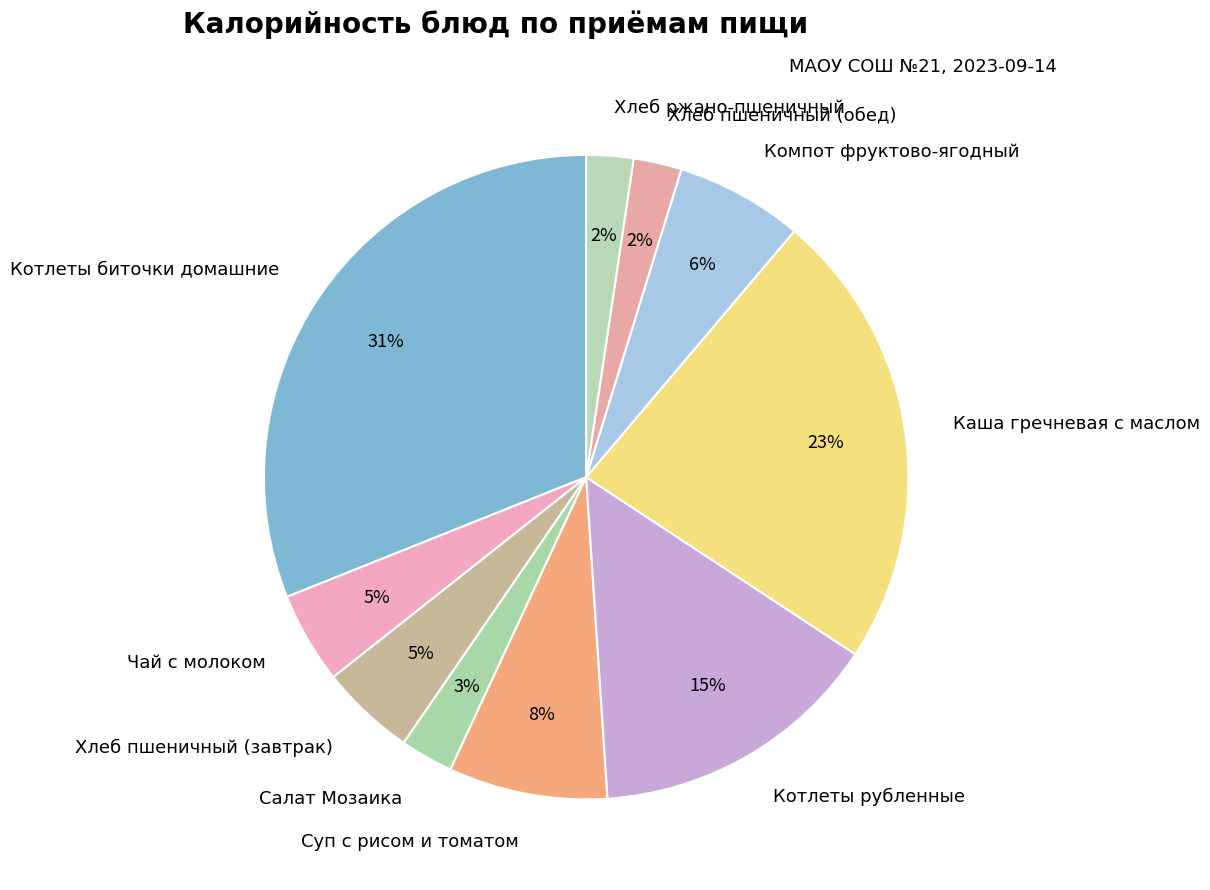

The Котлеты рубленные slice represents 15% of the pie. True or false?

True